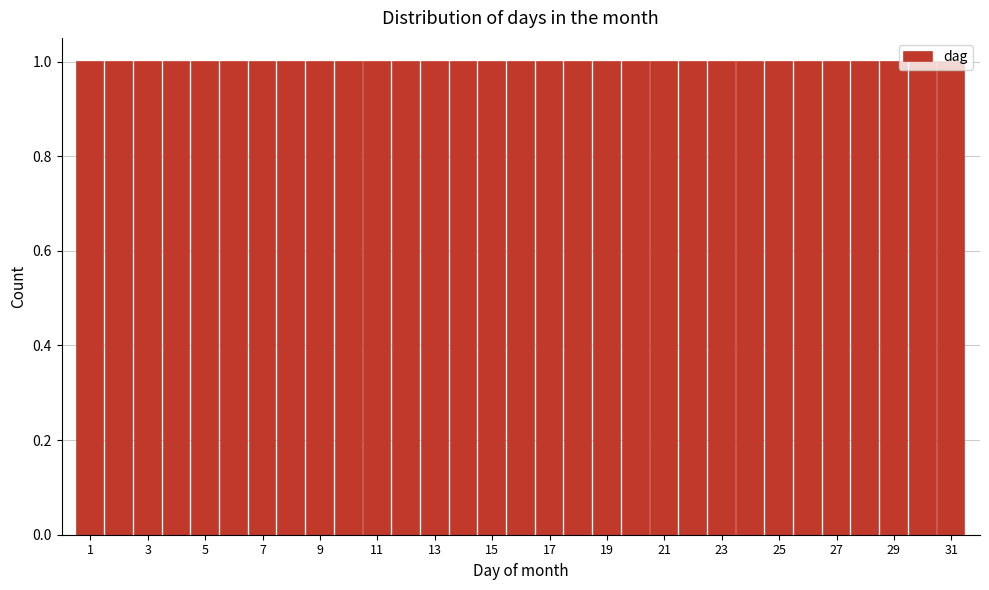

Reading left to right, transcribe this chart: for each bar, give the range it covers on the x-axis and its height. Neither the bar edges nor the heights are printed on the chart, so give them approximately, as read against the axes.

0.5 to 1.5: 1
1.5 to 2.5: 1
2.5 to 3.5: 1
3.5 to 4.5: 1
4.5 to 5.5: 1
5.5 to 6.5: 1
6.5 to 7.5: 1
7.5 to 8.5: 1
8.5 to 9.5: 1
9.5 to 10.5: 1
10.5 to 11.5: 1
11.5 to 12.5: 1
12.5 to 13.5: 1
13.5 to 14.5: 1
14.5 to 15.5: 1
15.5 to 16.5: 1
16.5 to 17.5: 1
17.5 to 18.5: 1
18.5 to 19.5: 1
19.5 to 20.5: 1
20.5 to 21.5: 1
21.5 to 22.5: 1
22.5 to 23.5: 1
23.5 to 24.5: 1
24.5 to 25.5: 1
25.5 to 26.5: 1
26.5 to 27.5: 1
27.5 to 28.5: 1
28.5 to 29.5: 1
29.5 to 30.5: 1
30.5 to 31.5: 1